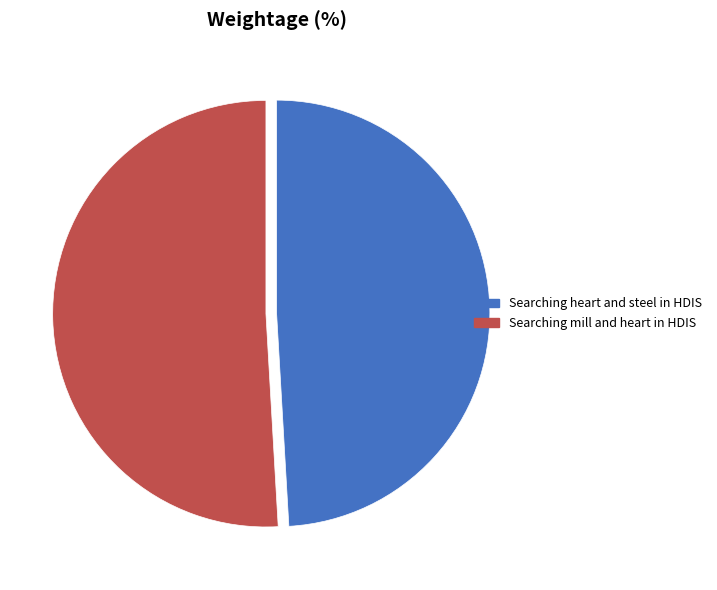

Do Searching mill and heart in HDIS and Searching heart and steel in HDIS together represent more than half of the pie?

Yes